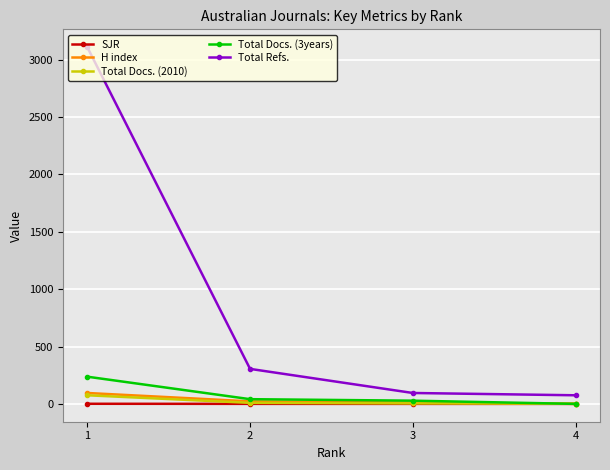

How many lines are shown in the chart?

5